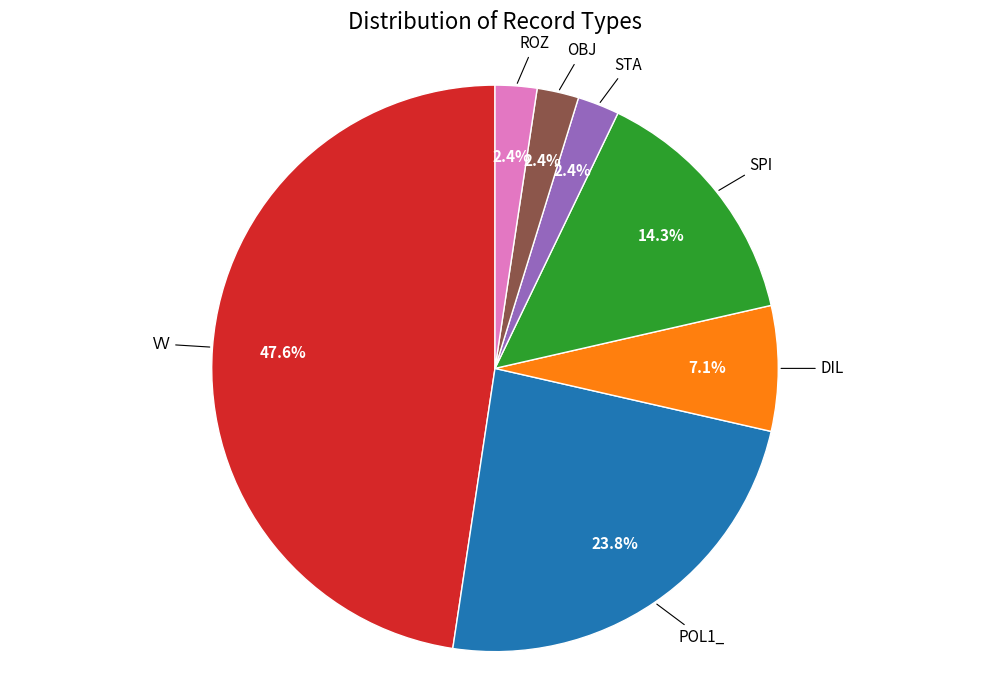

Does any single category account for the majority?

No